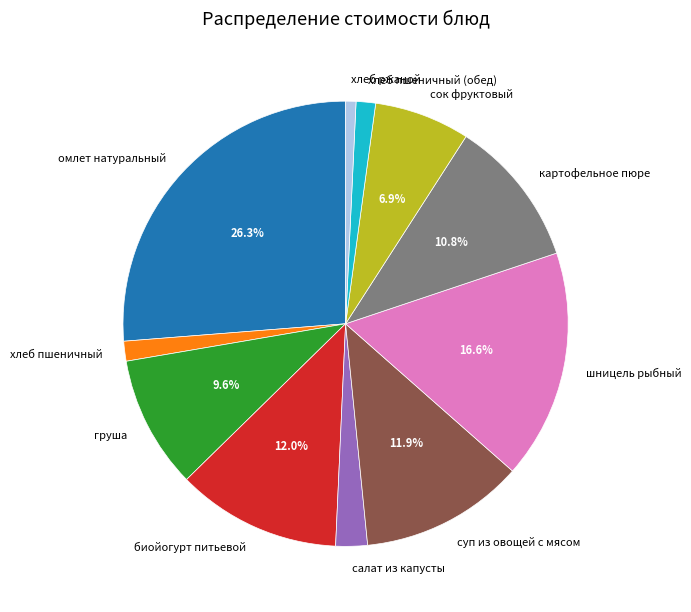

Is there any slice that represents more than half of the pie?

No